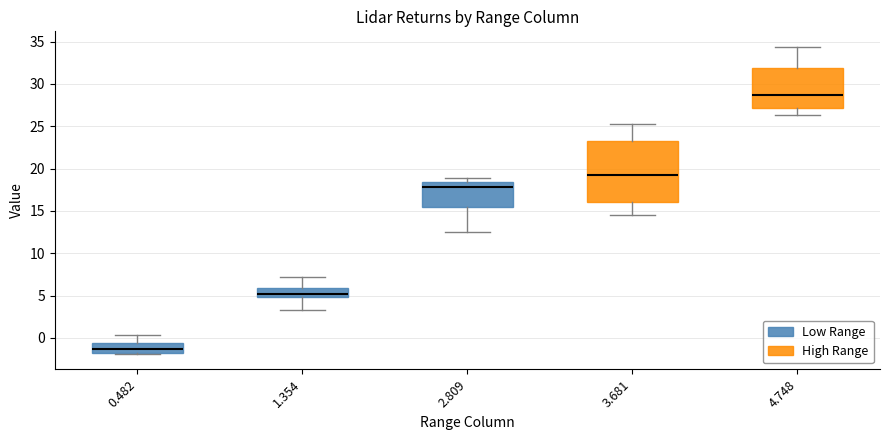

Reading left to right, read every box against the y-axis: the position of its median line, the range the box covers, and the ends of its whiskers. The values are not printed on the chart, so give them approximately, as read against the axis.

0.482: median -1.5, box -2.0 to -0.5, whiskers -2.0 to 0.5
1.354: median 5.0 (inside the box), box 5.0 to 6.0, whiskers 3.5 to 7.0
2.809: median 18.0, box 15.5 to 18.5, whiskers 12.5 to 19.0
3.681: median 19.0, box 16.0 to 23.5, whiskers 14.5 to 25.5
4.748: median 28.5, box 27.0 to 32.0, whiskers 26.5 to 34.5